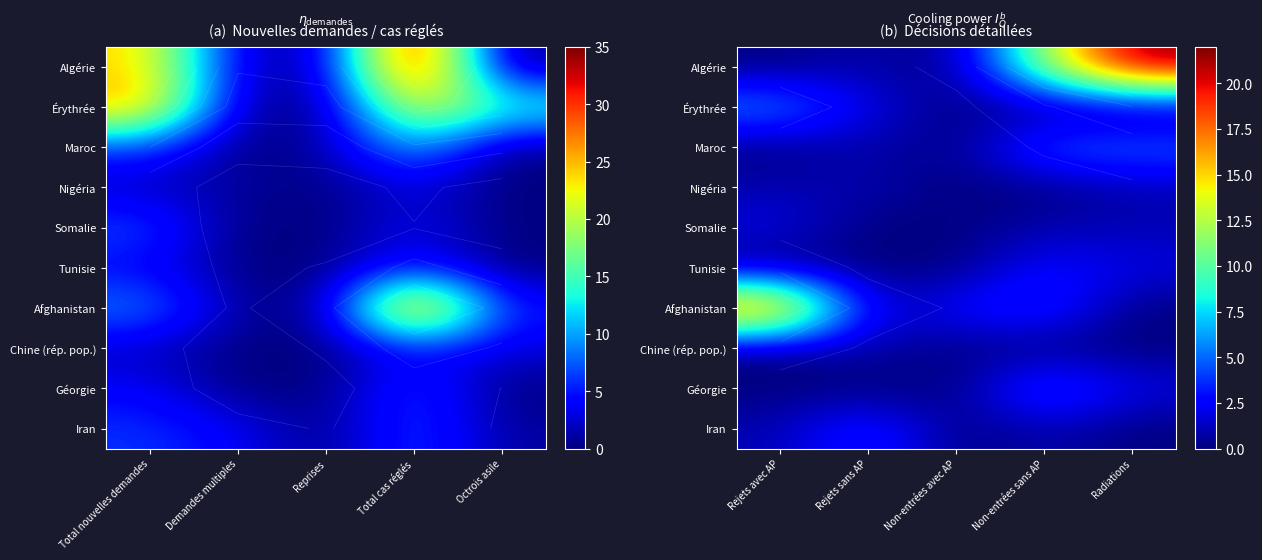

What is the maximum value shown in the chart?

22